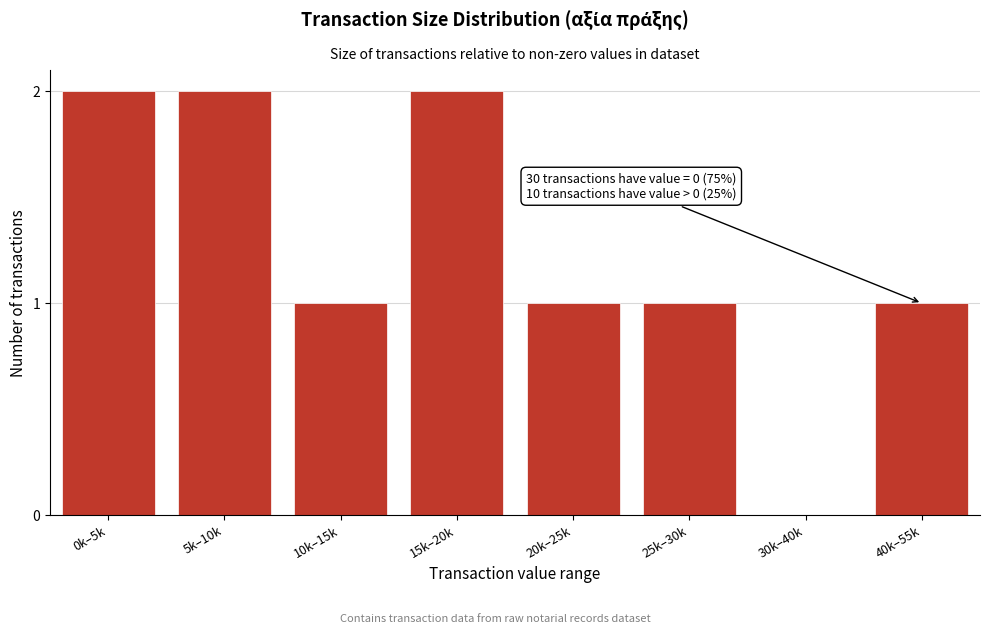

Reading left to right, extract all data points from this chart.

0k–5k=2	5k–10k=2	10k–15k=1	15k–20k=2	20k–25k=1	25k–30k=1	30k–40k=0	40k–55k=1